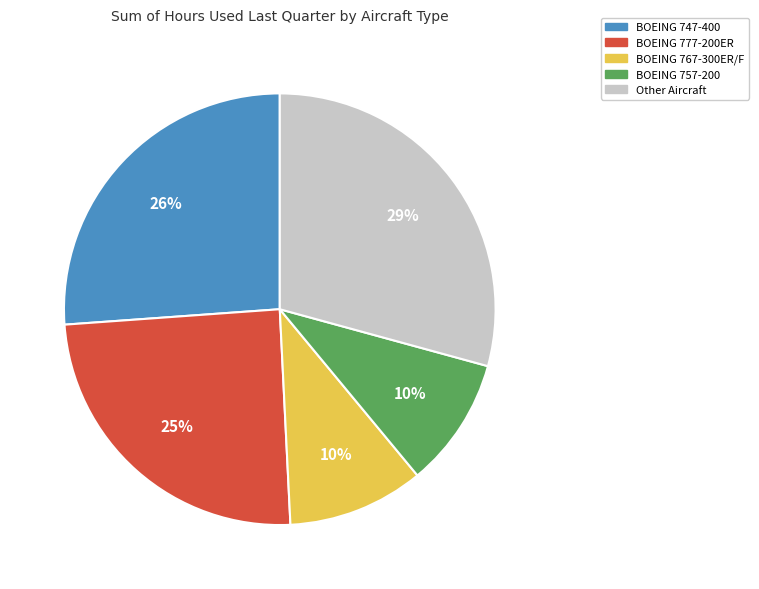

Count the number of slices in the pie.

5